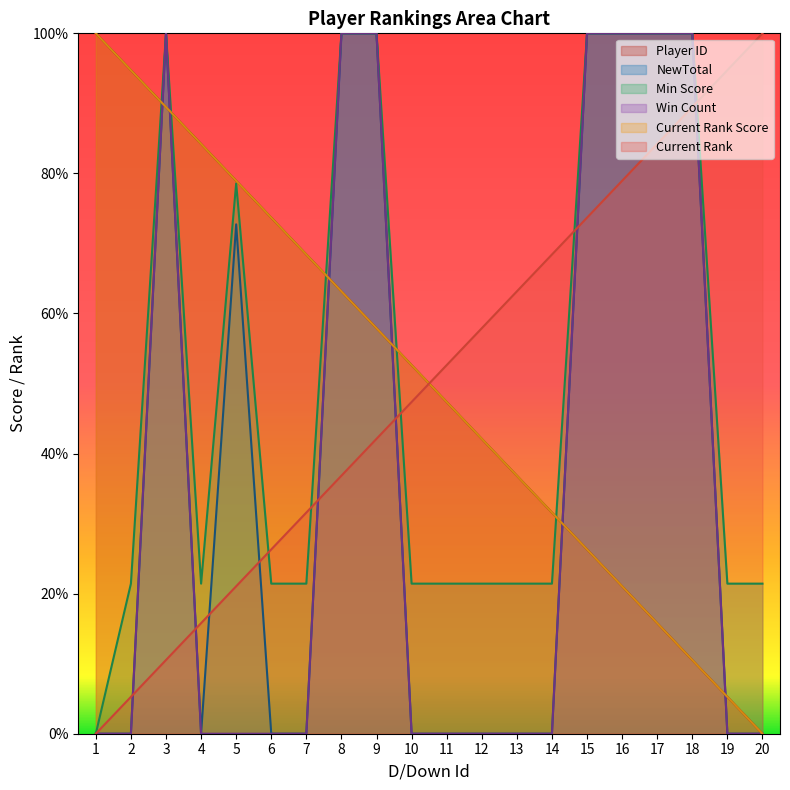

At 12, list the series in order from largest to smallest.

Current Rank, Player ID, Current Rank Score, Min Score, NewTotal, Win Count